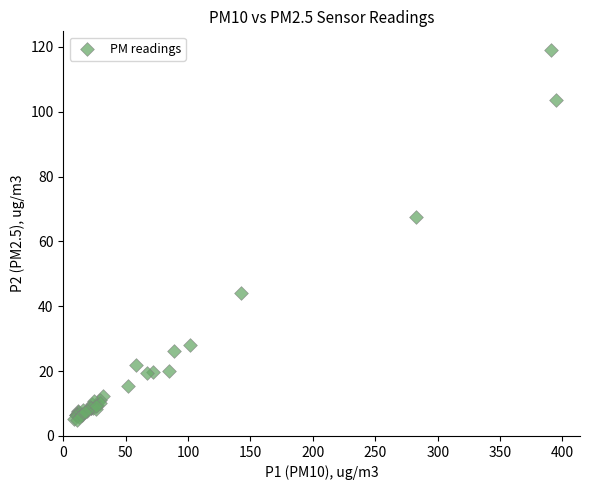

What Y value in the scatter plot is closest to 62?

67.6